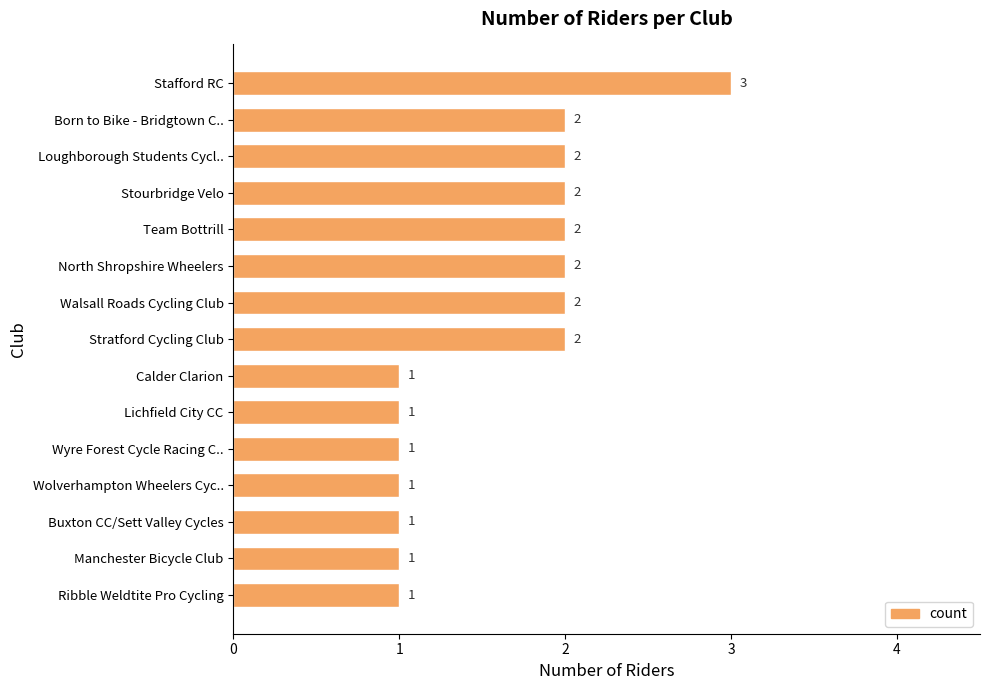

How many values are between 1 and 2?

14